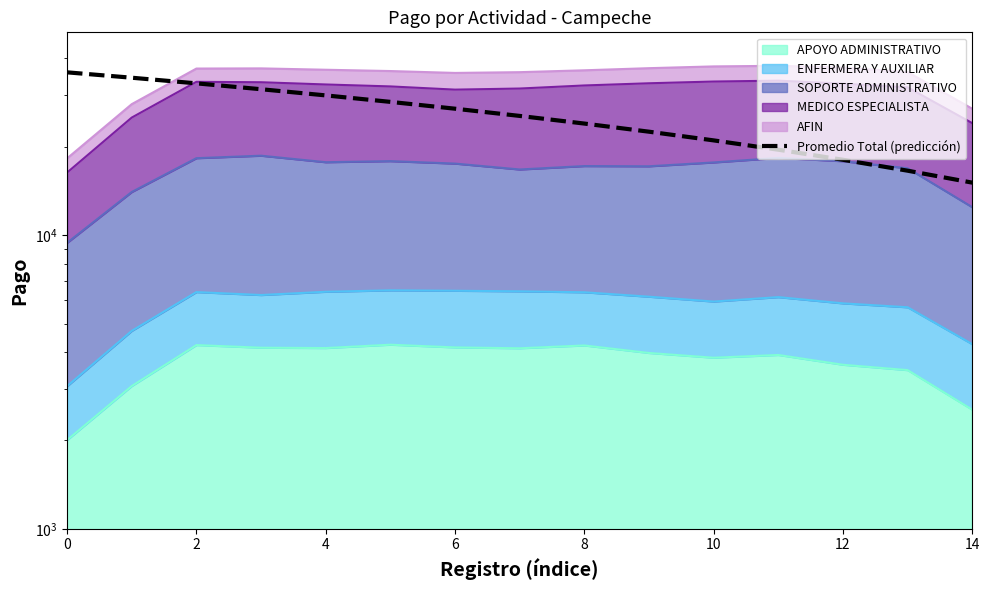

The chart shows a value of 12143.0 at 9. True or false?

False